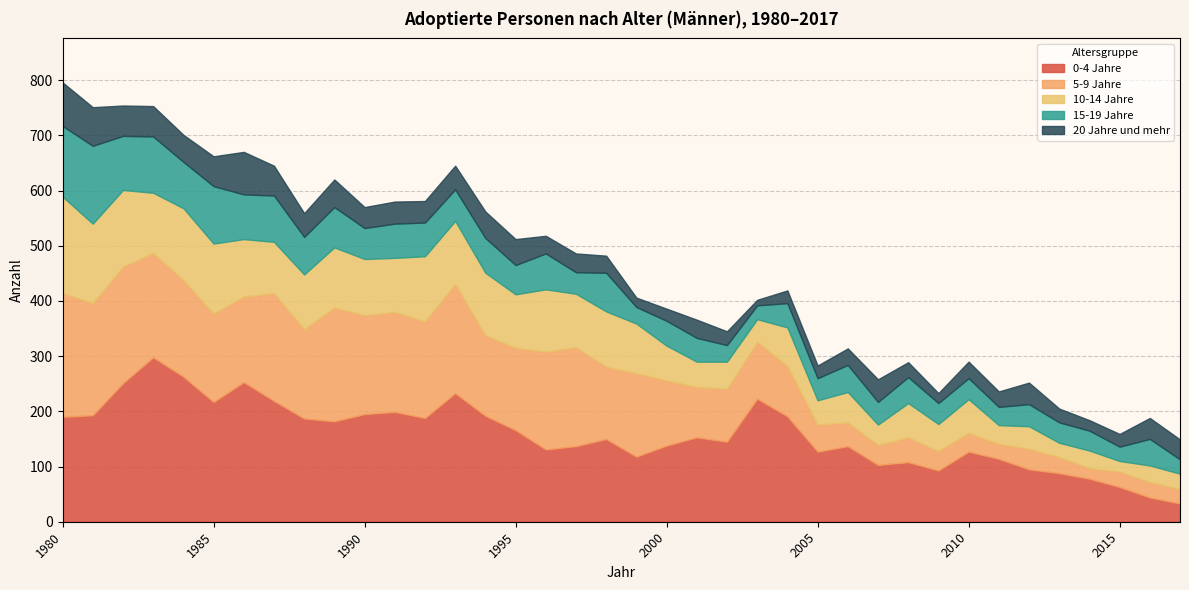

How many interior local valleys does the 0-4 Jahre series have?

9